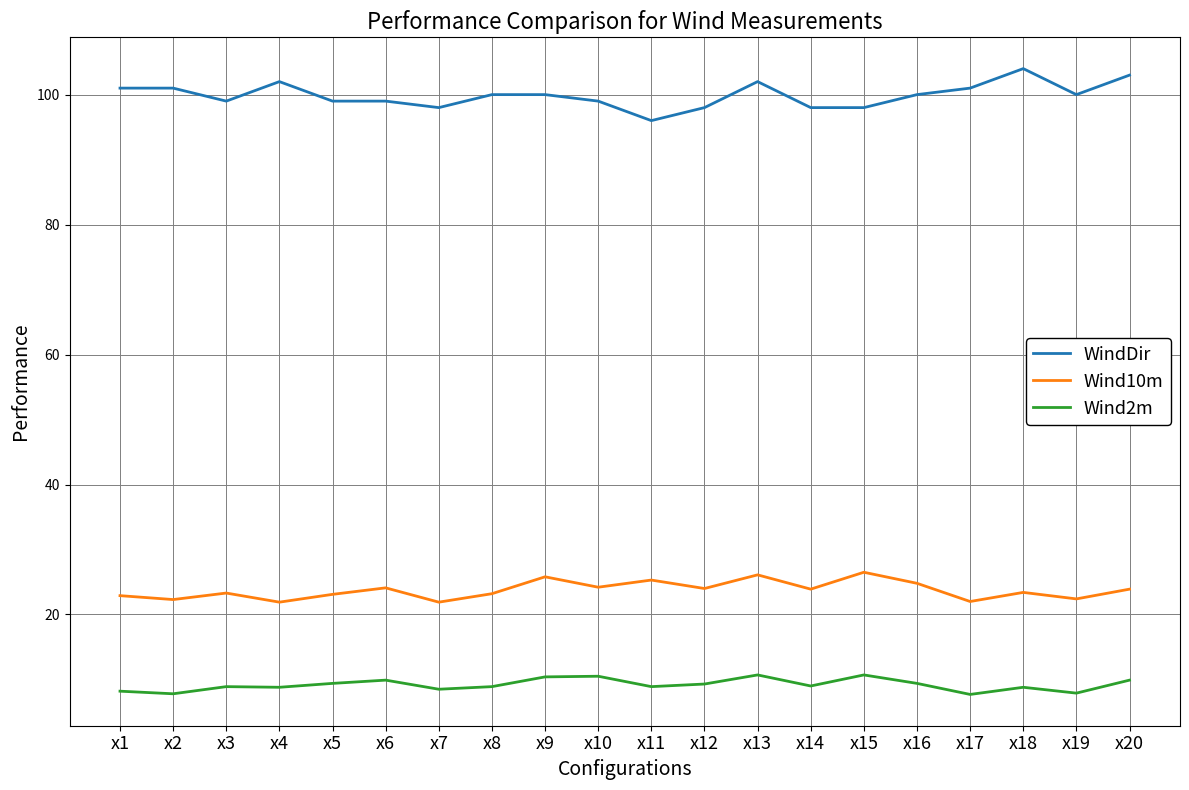

Count the WindDir values in the range 99 to 101.

11